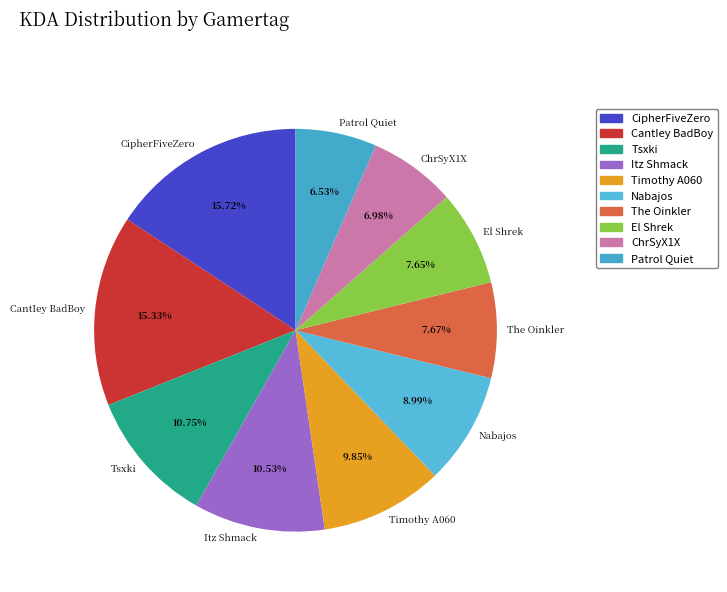

True or false: Itz Shmack accounts for 3% of the total.

False